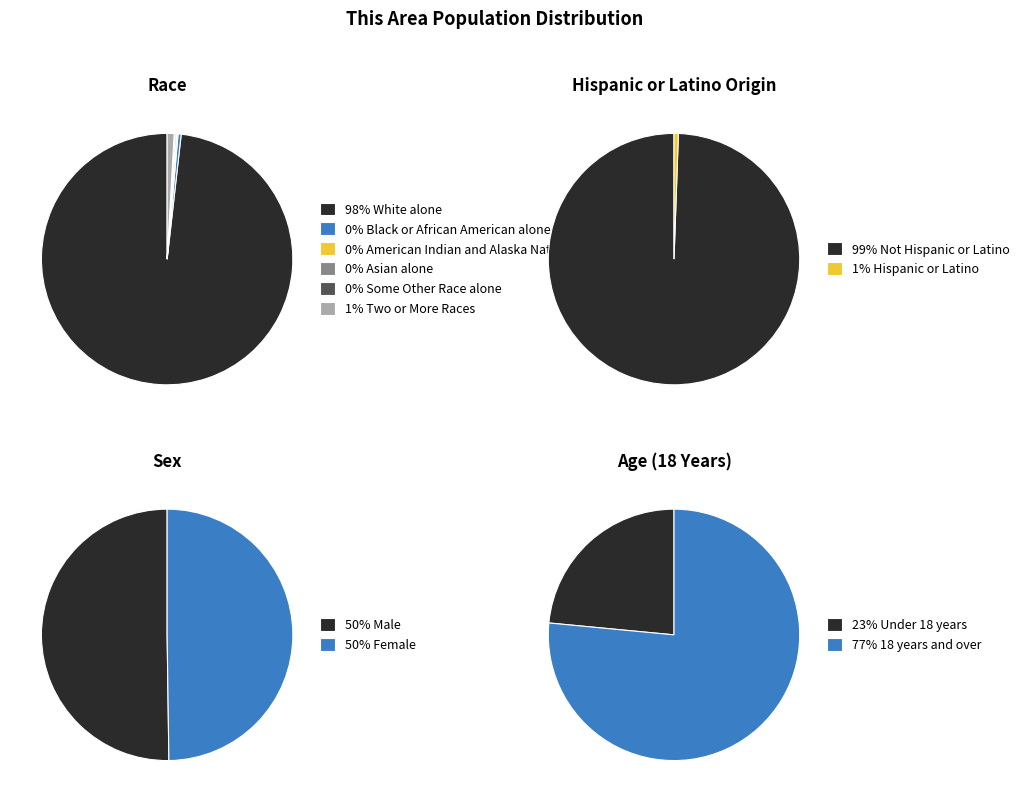

Is White alone the majority of the pie?

Yes